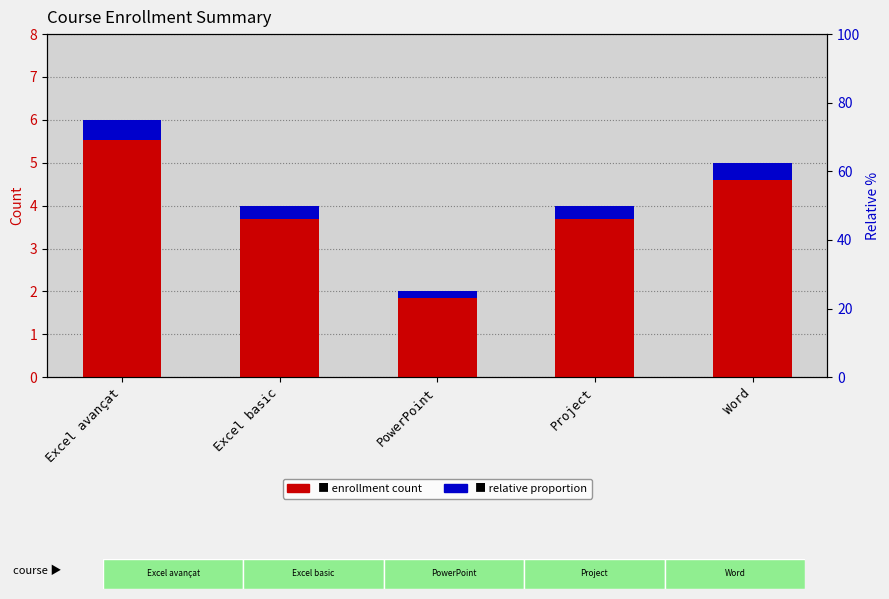

How many relative proportion values are between 0 and 1?

5